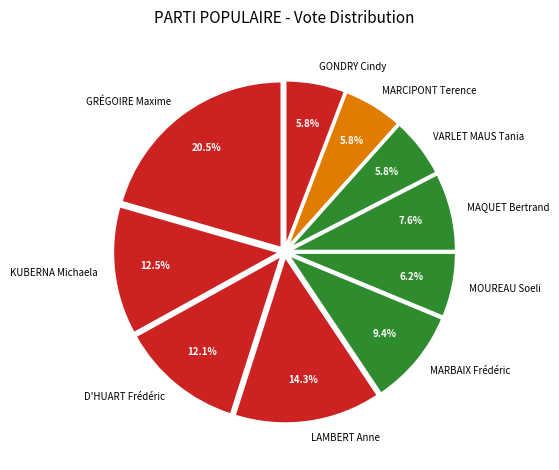

What percentage is NOT represented by MARCIPONT Terence?

94.2%